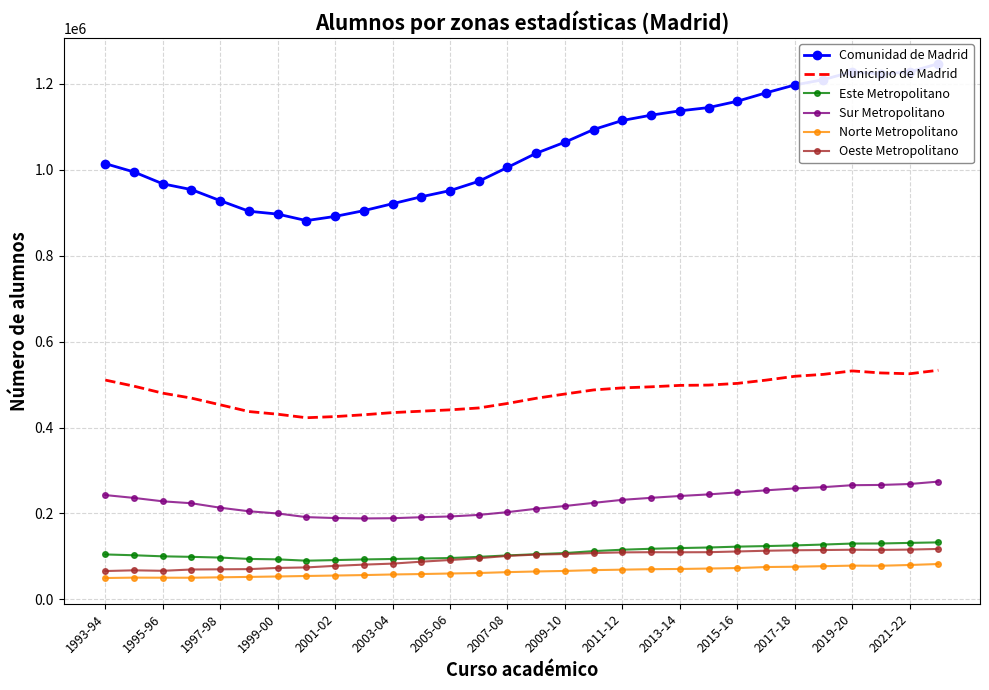

What is the sum of all Municipio de Madrid values?

14361496